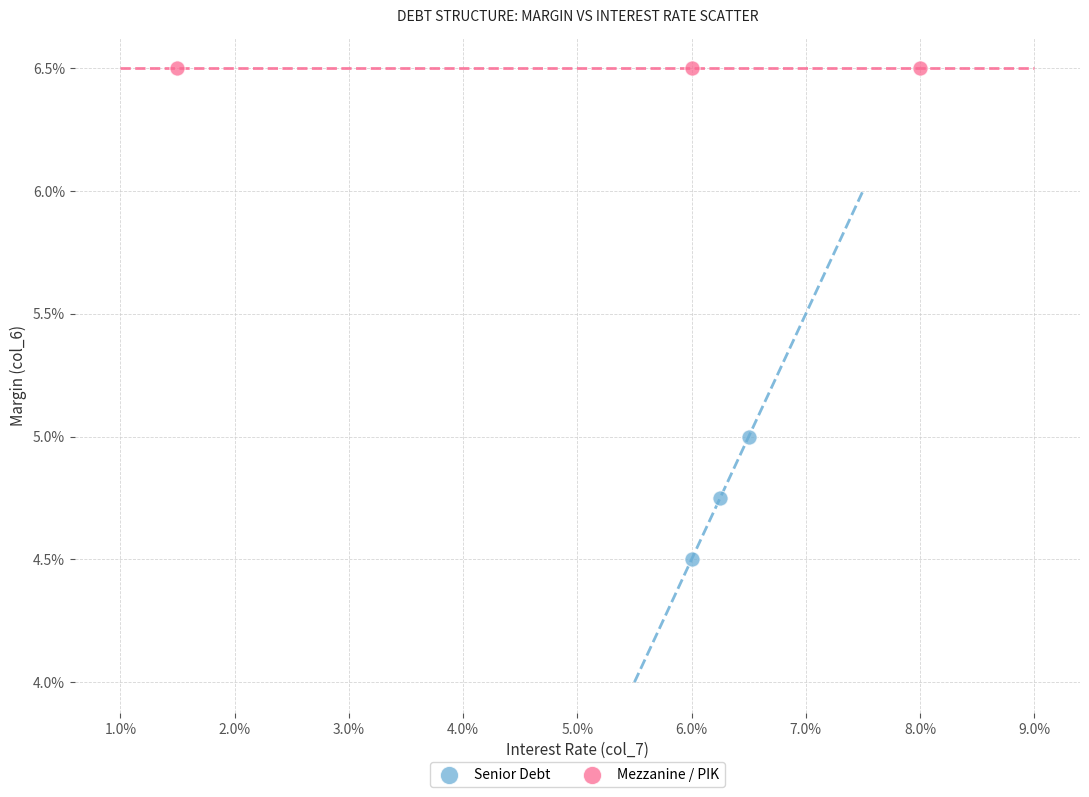

Which series contains the lowest Y value?

Senior Debt